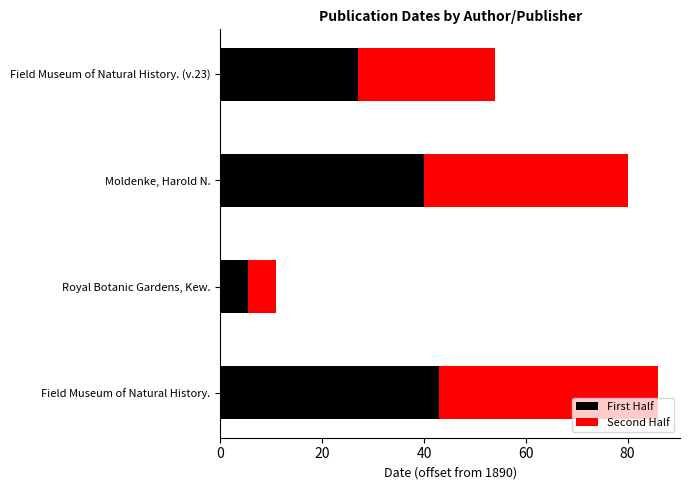

What are all the series names shown in the legend?

First Half, Second Half